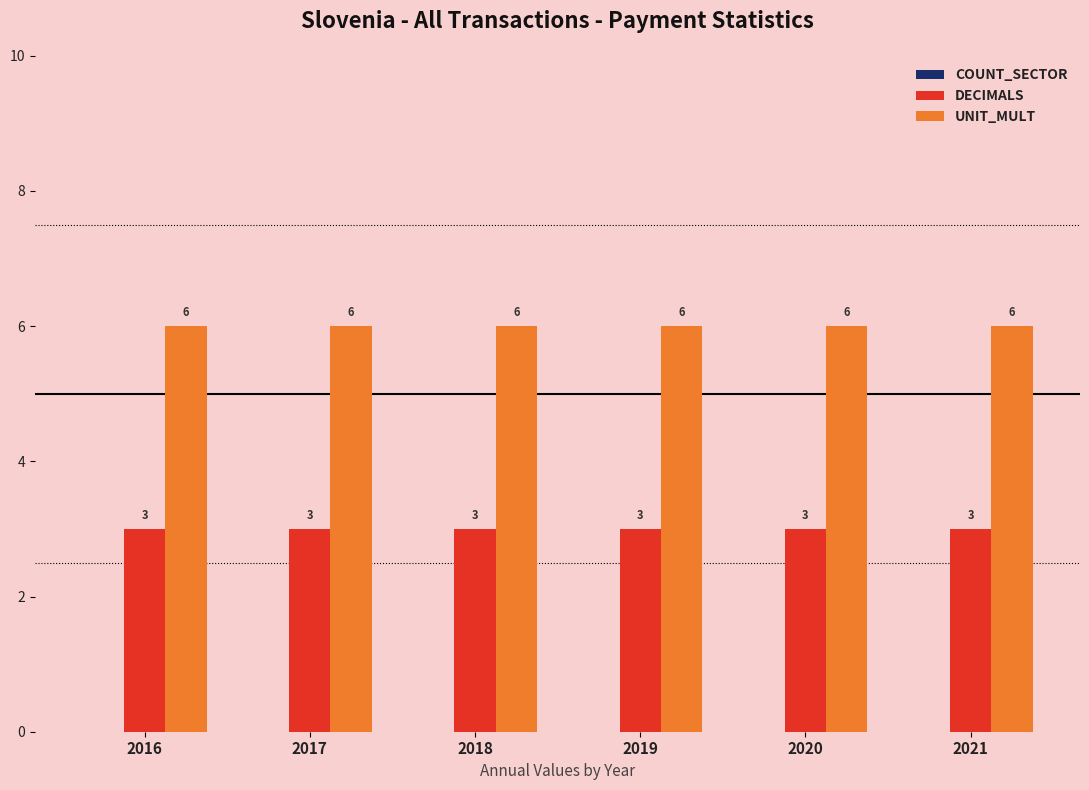

What is the sum of all UNIT_MULT values?

36